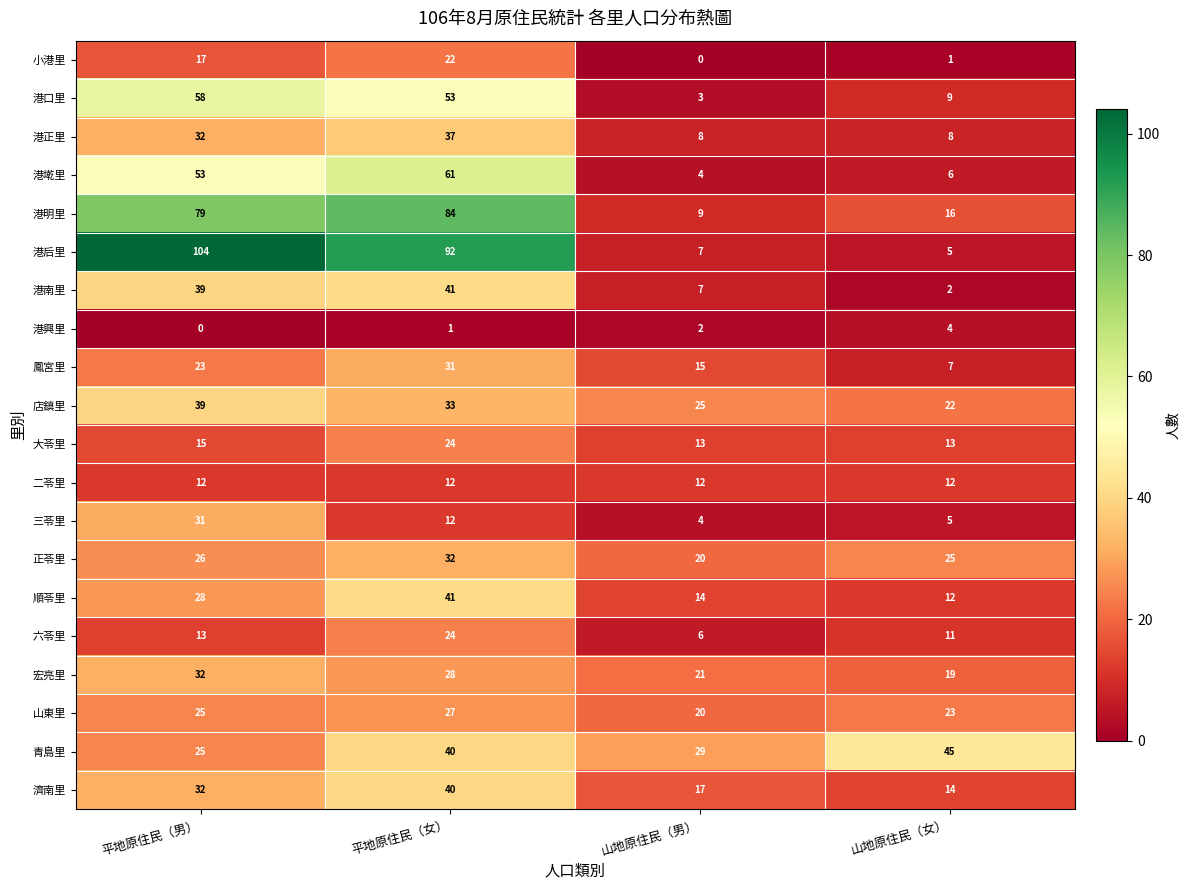

What is the difference between the maximum and minimum values in the 港興里 series?

4